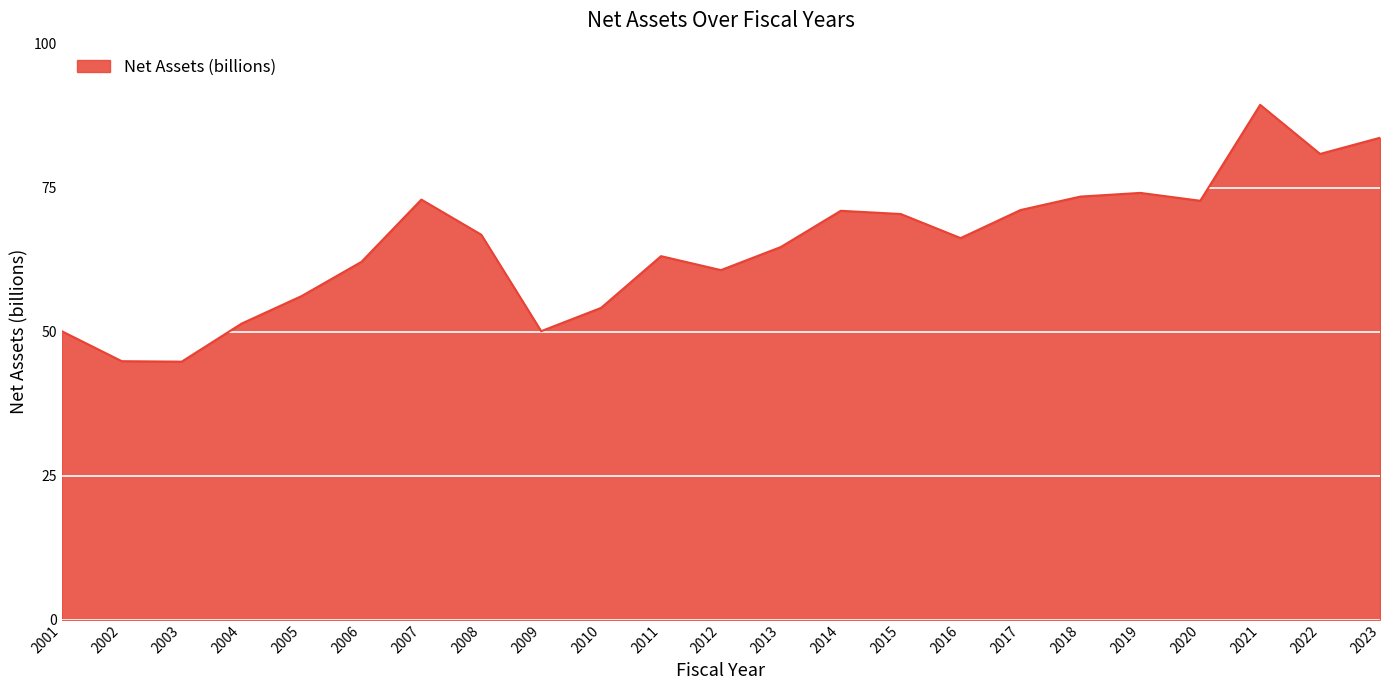

What is the change in value from 2016 to 2021?

+23.1